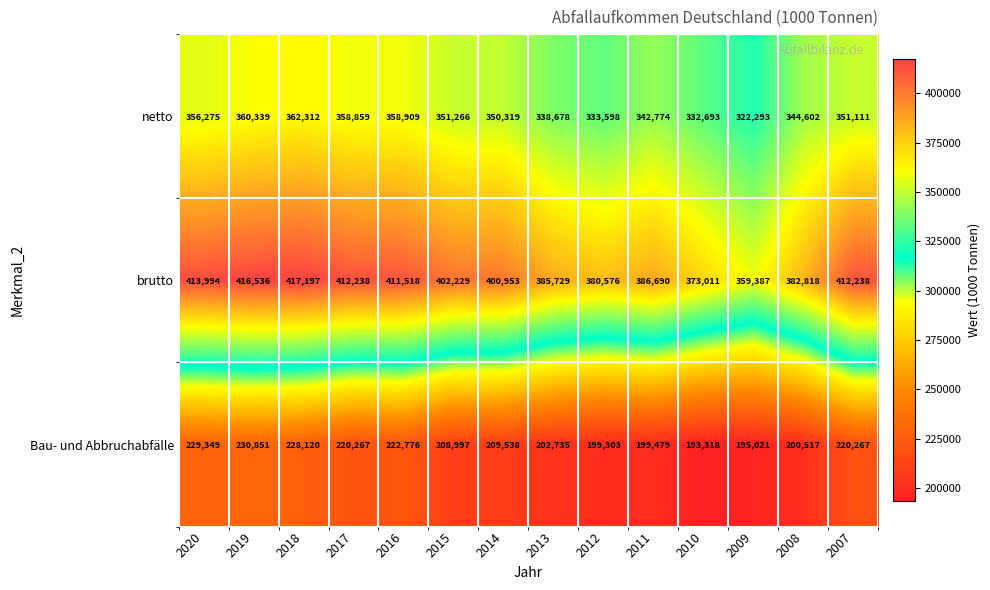

Is it true that Bau- und Abbruchabfälle equals 209538 at 2014?

True